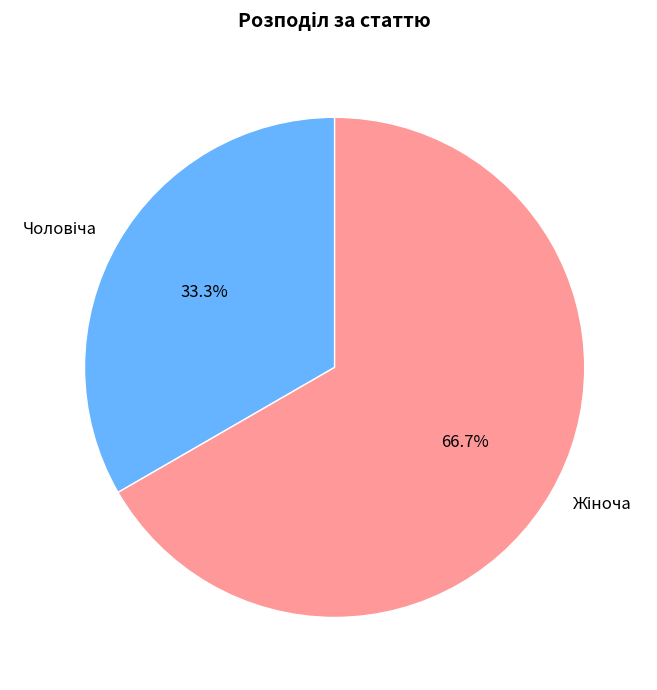

Does any single category account for the majority?

Yes